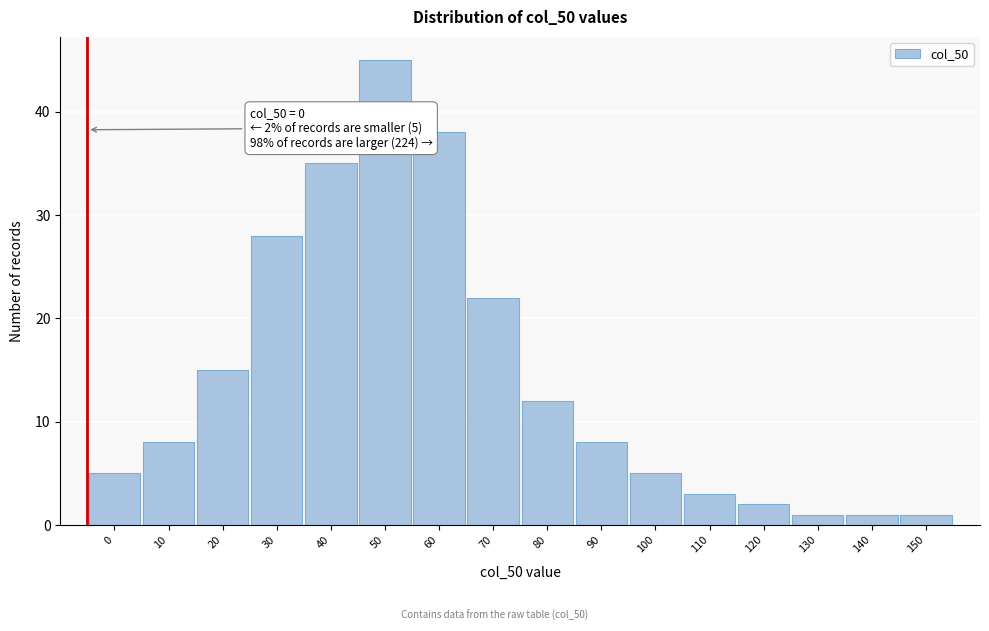

Reading left to right, extract all data points from this chart.

0=5	10=8	20=15	30=28	40=35	50=45	60=38	70=22	80=12	90=8	100=5	110=3	120=2	130=1	140=1	150=1